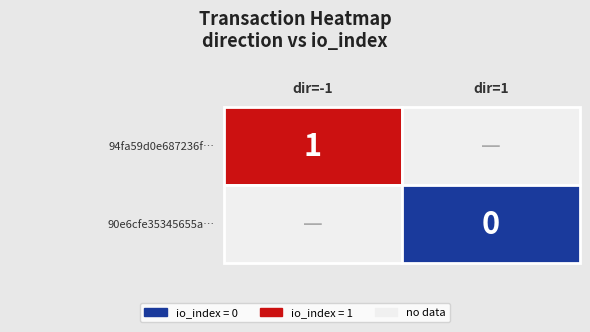

Reading left to right, extract all data points from this chart.

94fa59d0e687236f171c6f56a9141296e2bf248: -1	1
90e6cfe35345655a1c1ecc7937be23df0e43375: 1	0